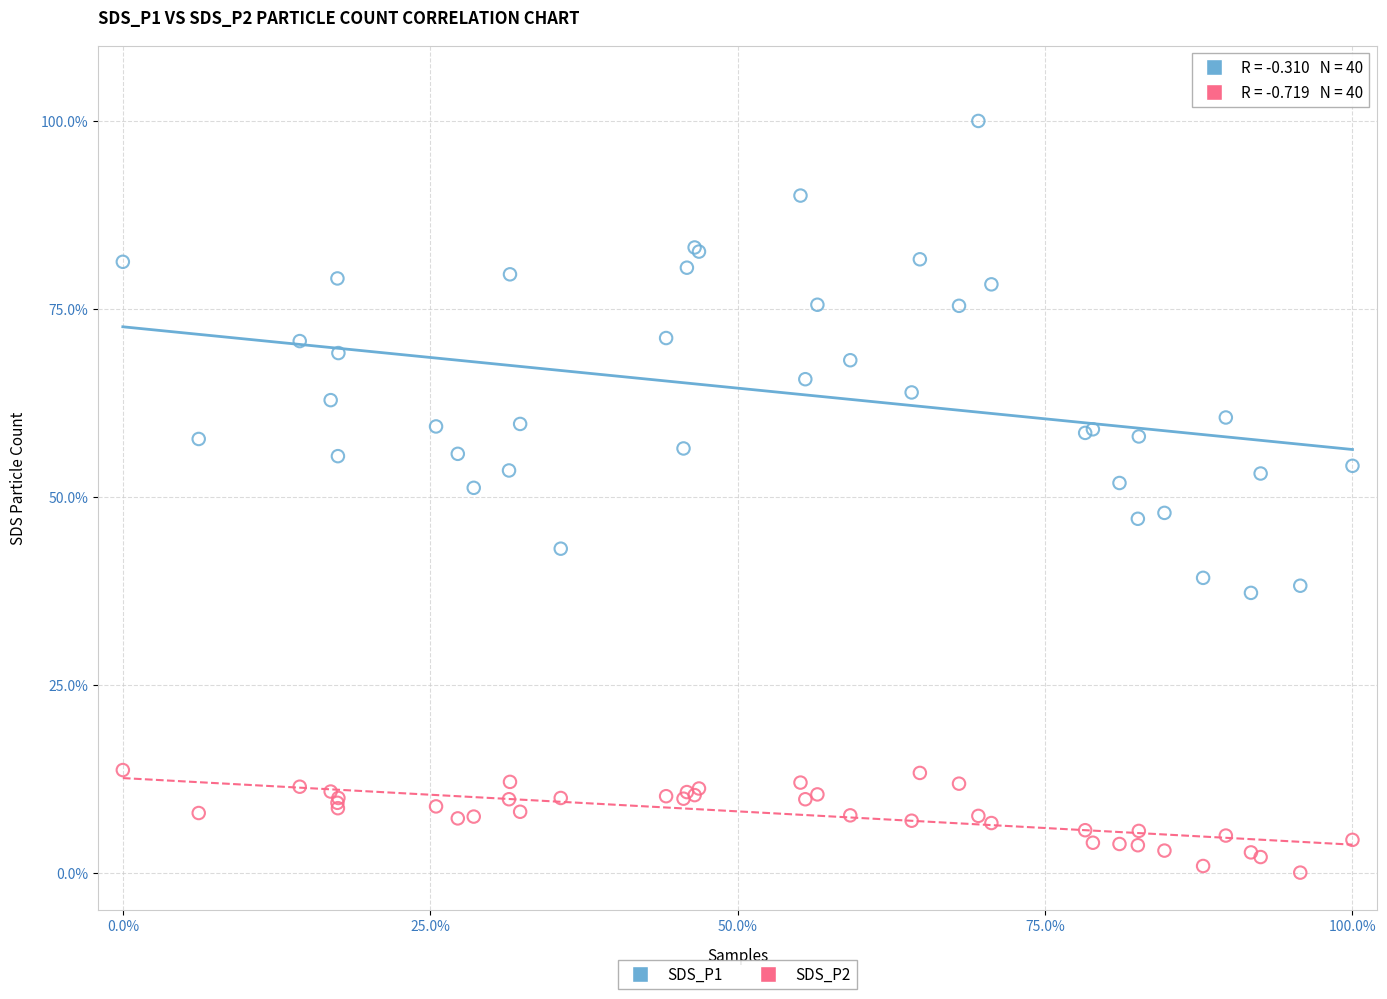

Which series contains the lowest Y value?

SDS_P2